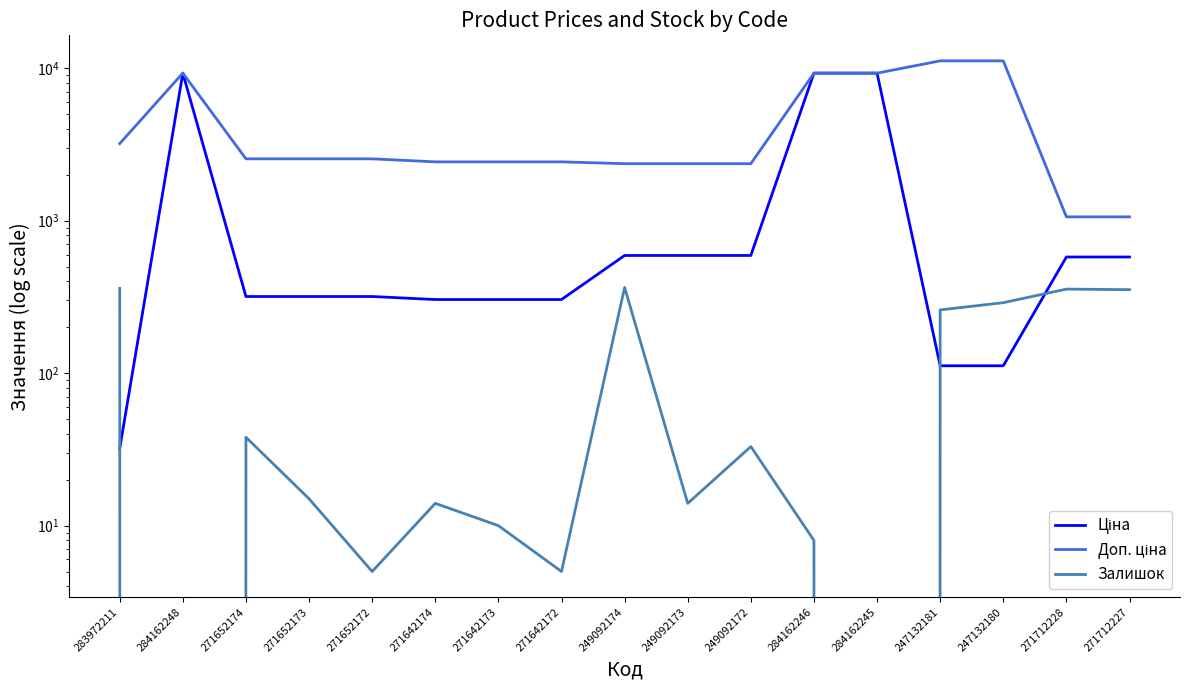

Which series has the largest range (max minus min)?

Доп. ціна